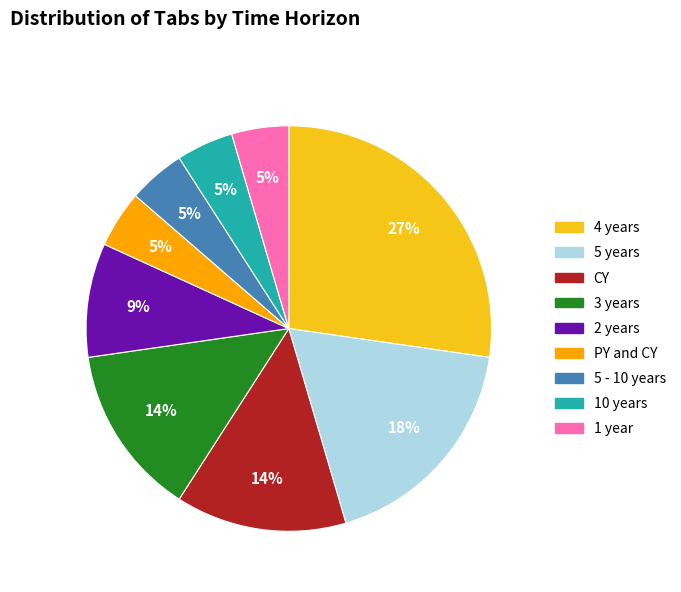

How many slices are in this pie chart?

9